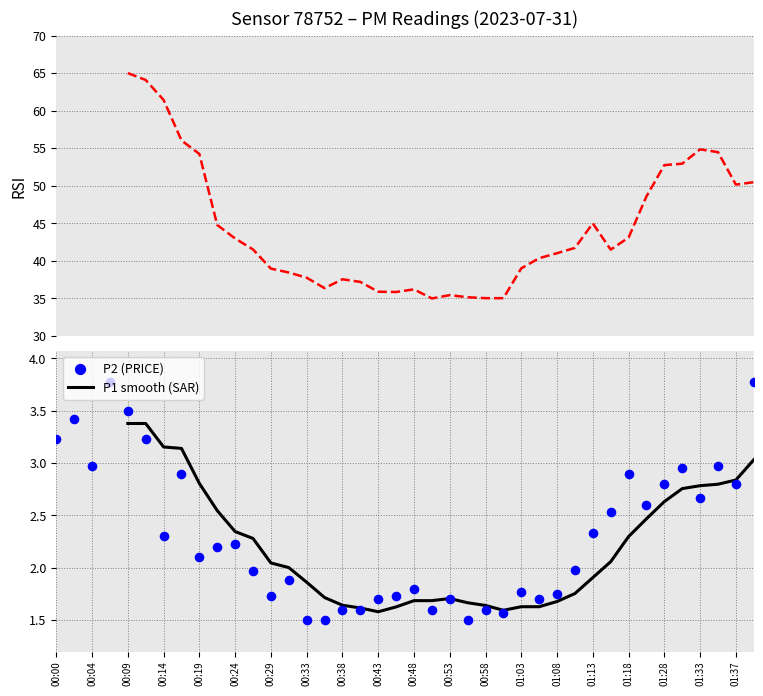

Approximately how many times larger is the value at 01:10 compared to 00:43?

1.2